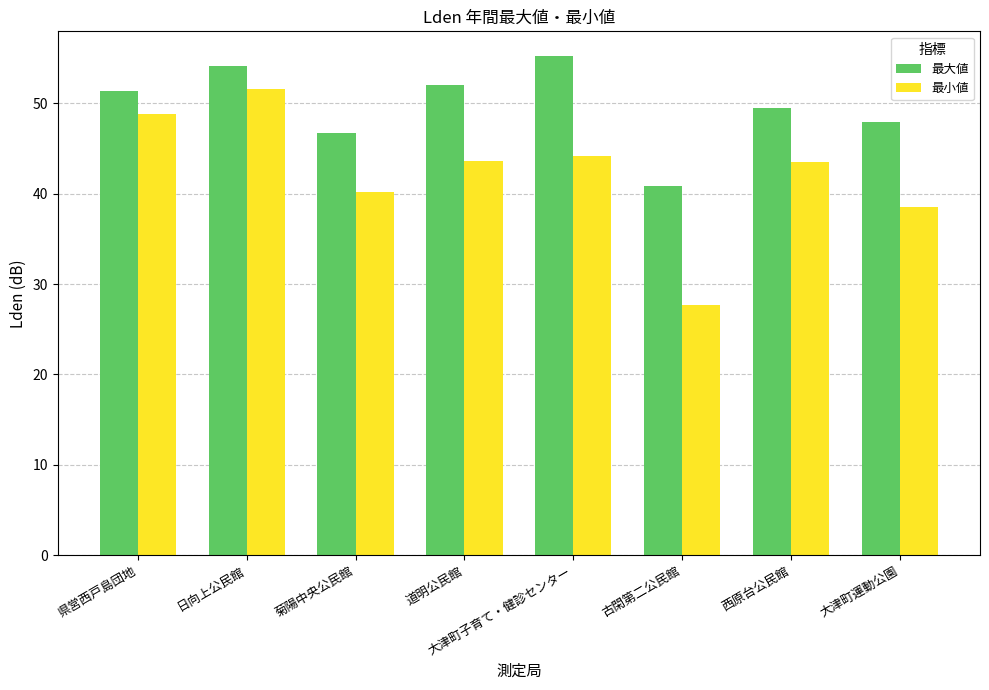

How many bars are there in total?

16